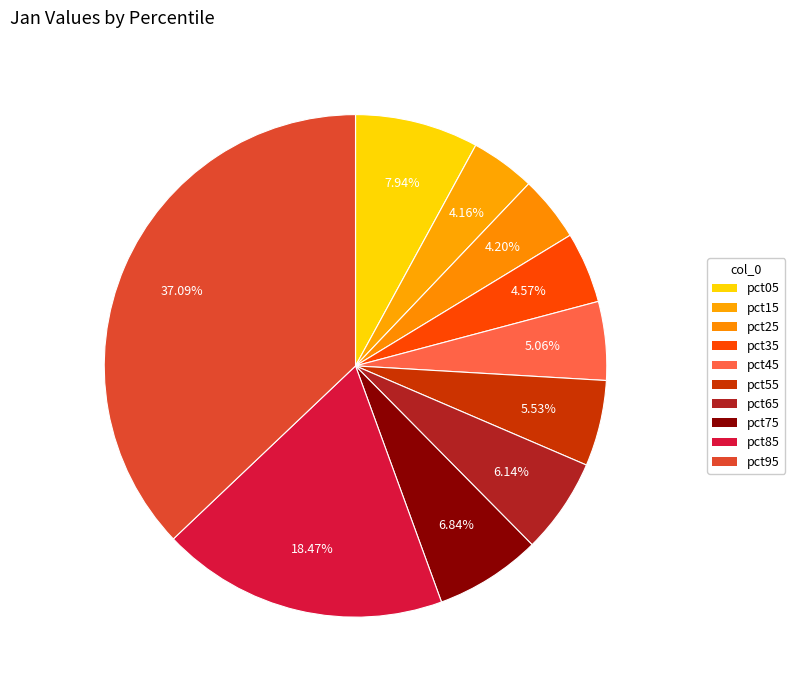

To the nearest percent, what is the combined percentage of pct65 and pct55?

12%